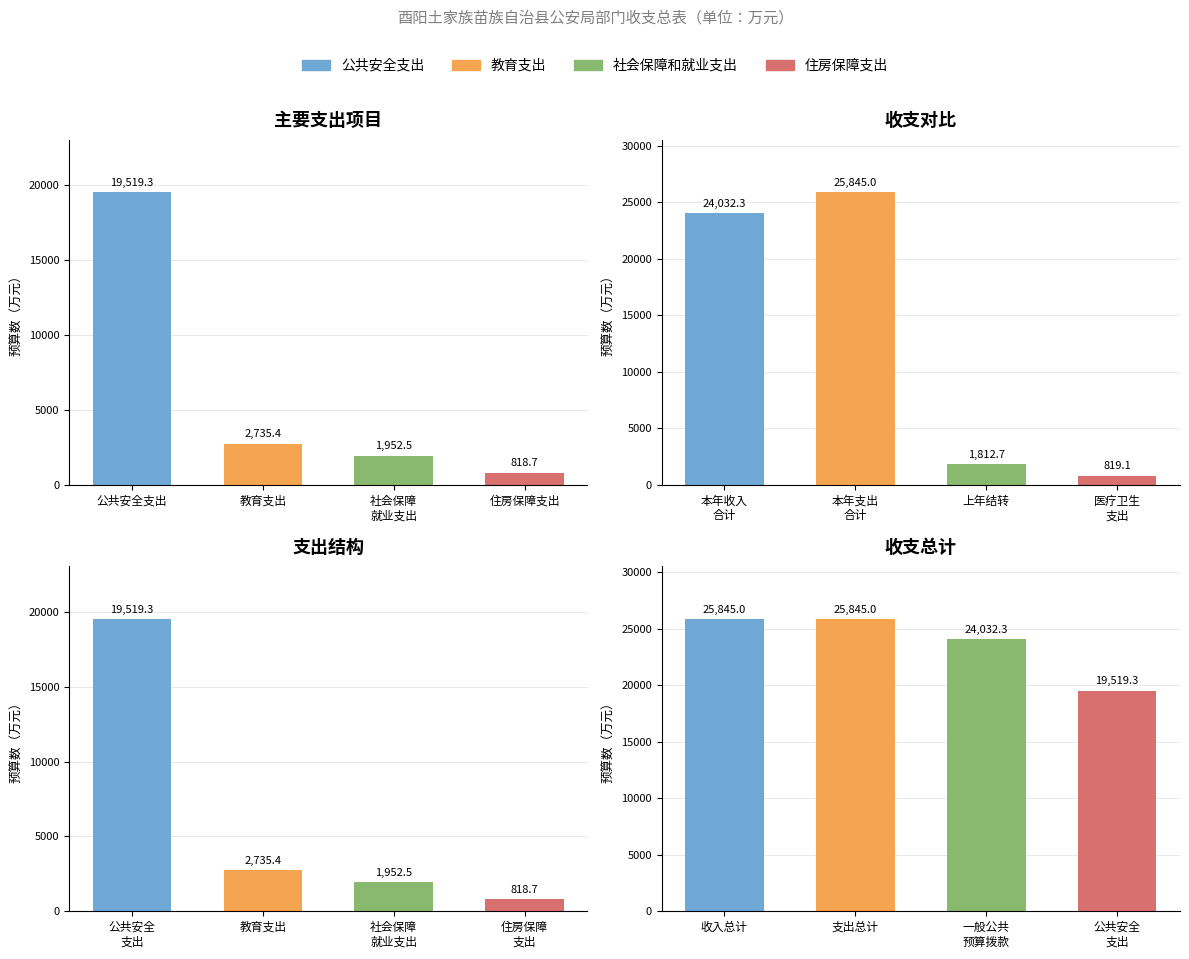

Which label corresponds to the largest value in the chart?

公共安全支出